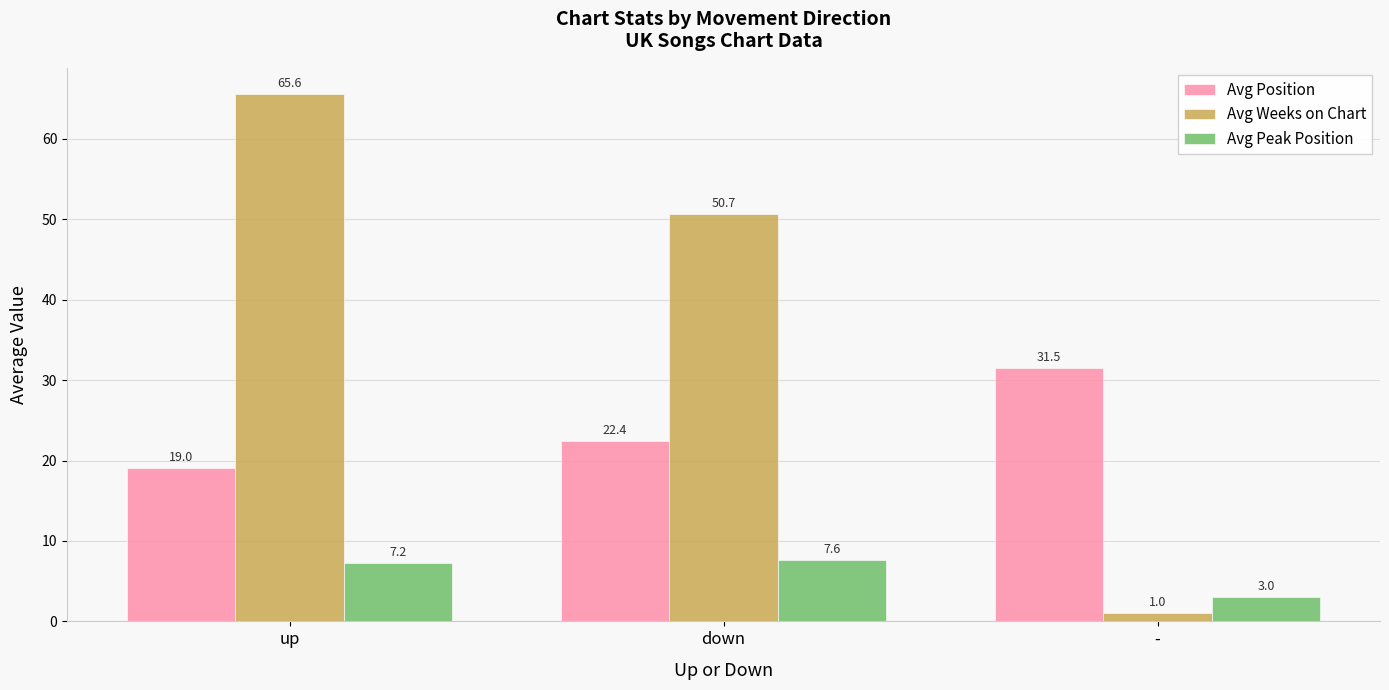

Reading left to right, transcribe all the data shown in this chart.

Avg Position: up=19.0	down=22.4	-=31.5
Avg Weeks on Chart: up=65.6	down=50.7	-=1.0
Avg Peak Position: up=7.2	down=7.6	-=3.0